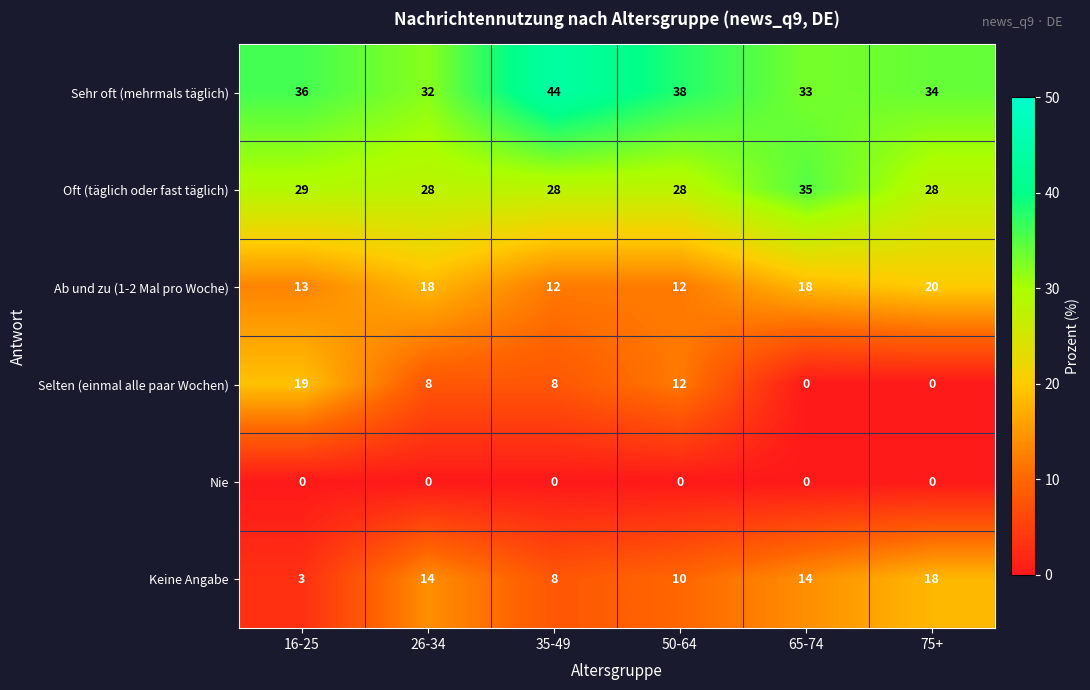

What is the sum of all Sehr oft (mehrmals täglich) values?

217